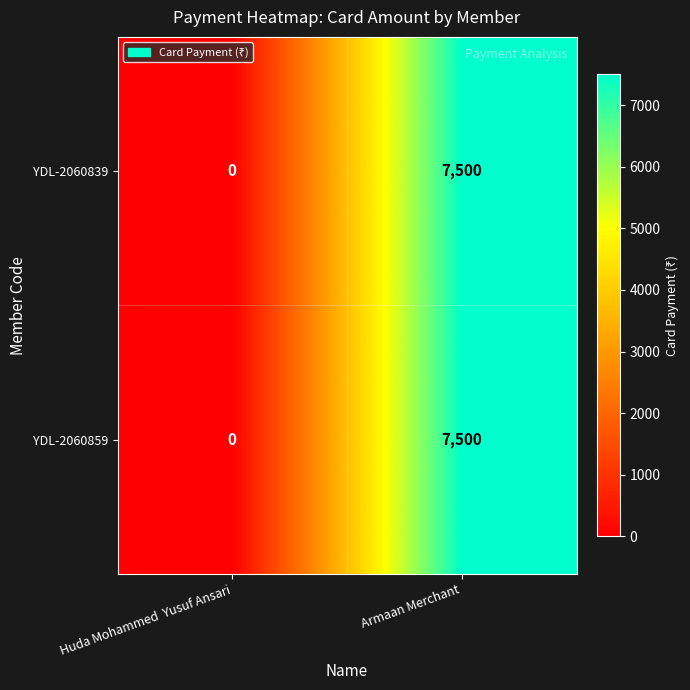

What is the average value of the YDL-2060859 series?

3750